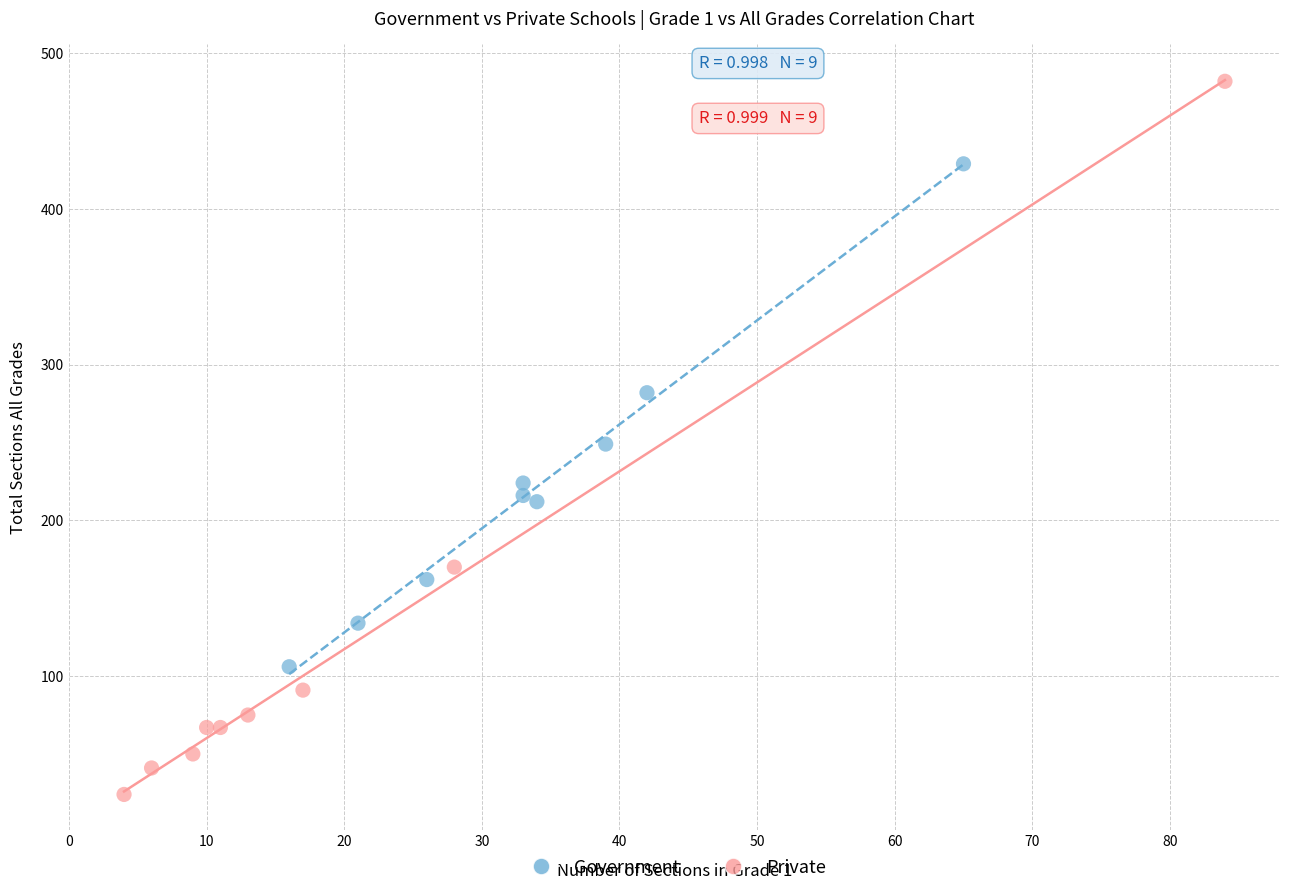

Which series has the widest spread of Y values?

Private